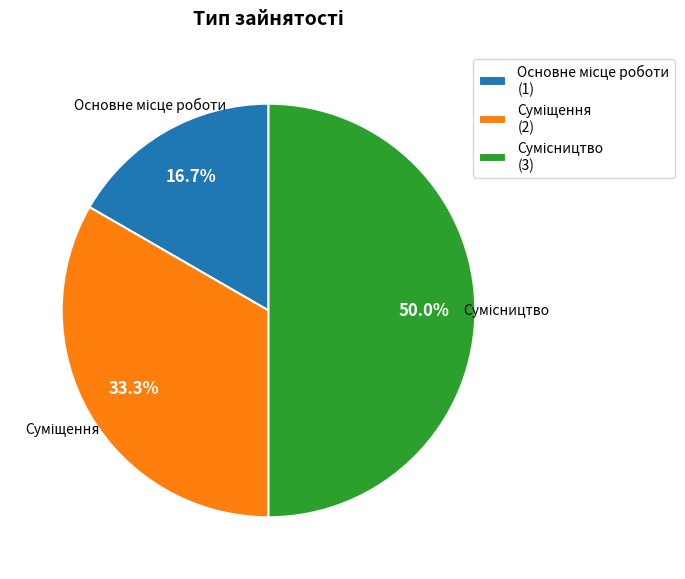

What percentage do Суміщення and Основне місце роботи together represent?

50.0%